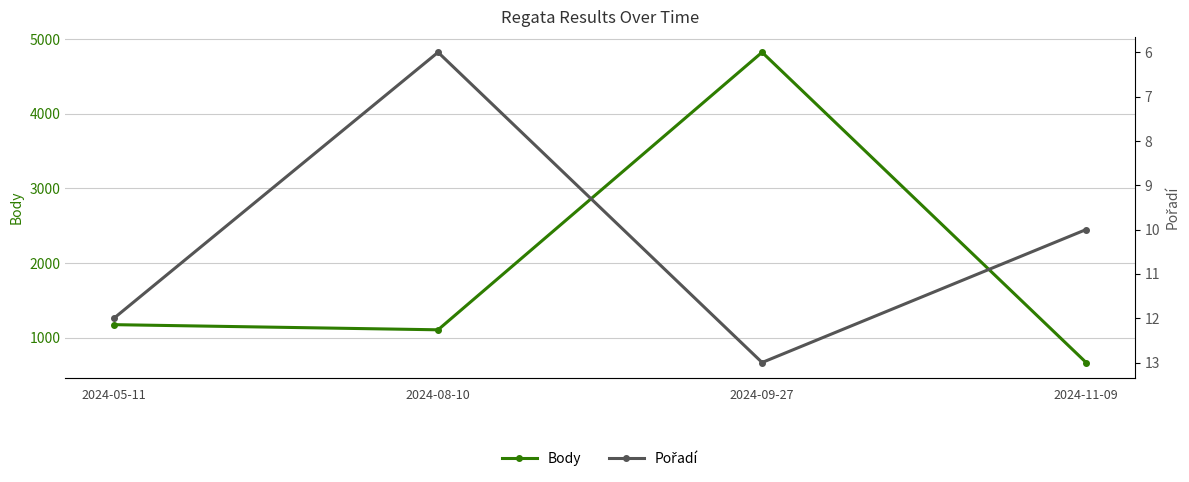

What is the difference between the maximum and minimum values in the Body series?

4155